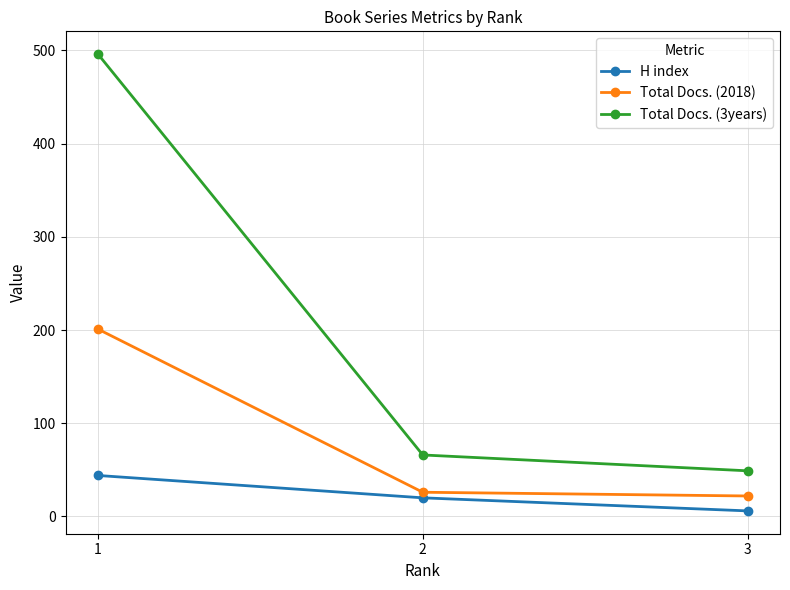

Reading left to right, list all the values displayed in this chart.

H index: 44	20	6
Total Docs. (2018): 201	26	22
Total Docs. (3years): 496	66	49